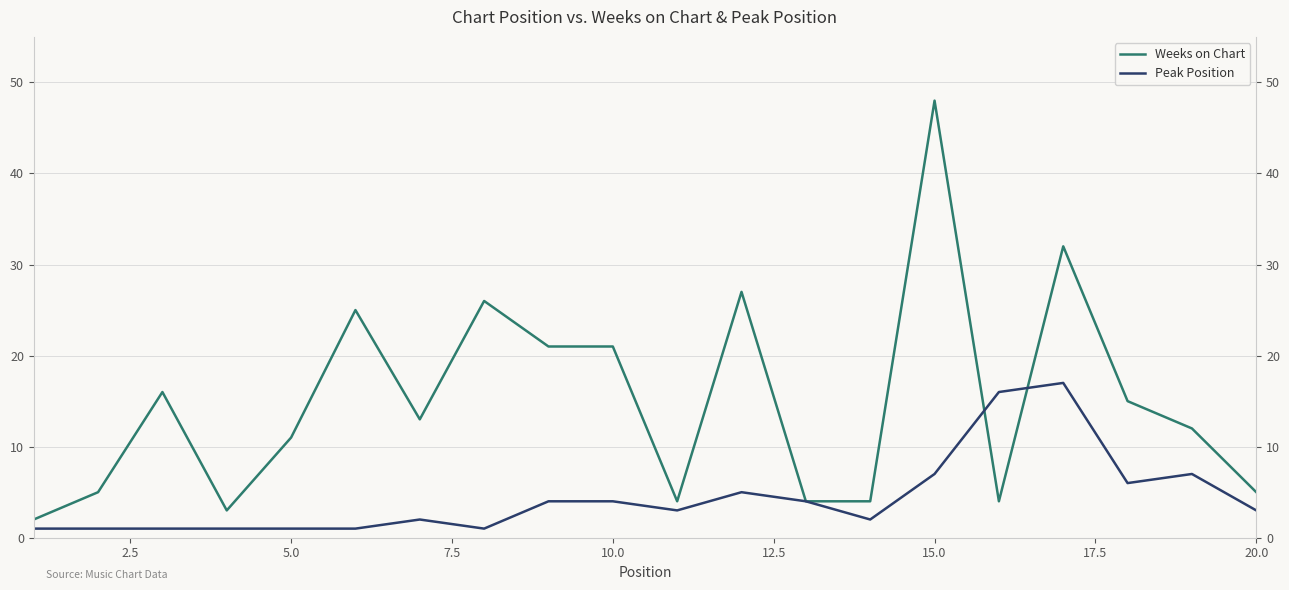

In Weeks on Chart, how many points are lower than both neighbors (excluding endpoints)?

4